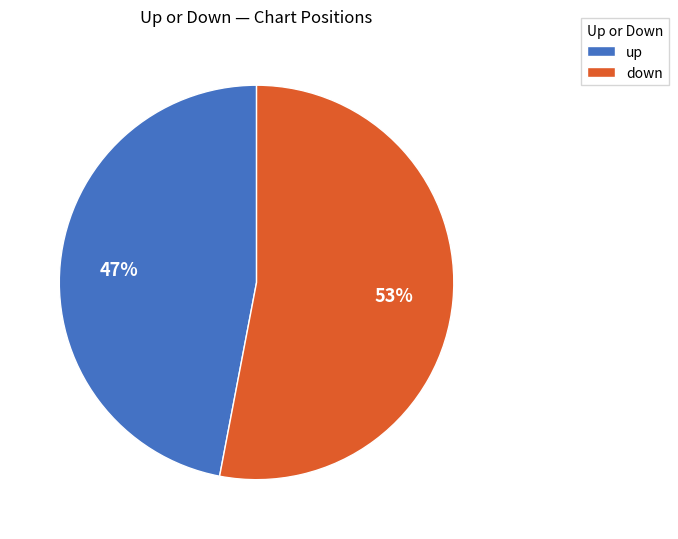

Which category accounts for the majority?

down